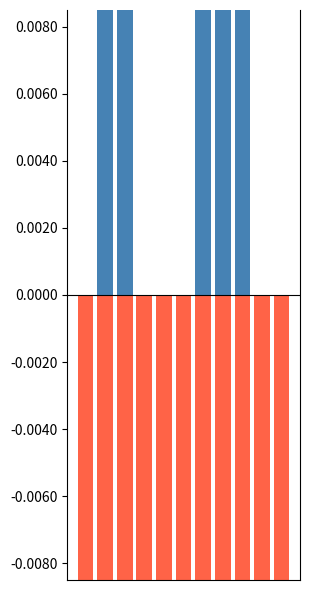

The value of negative at 5 is -0.1. True or false?

True